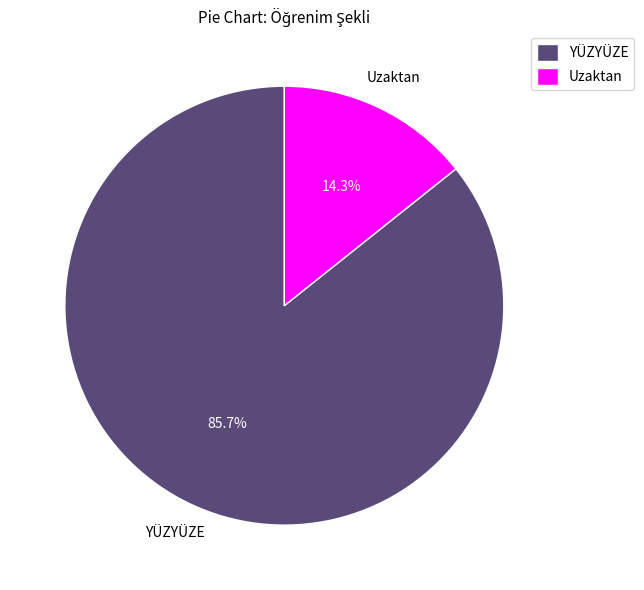

The YÜZYÜZE slice represents 78% of the pie. True or false?

False